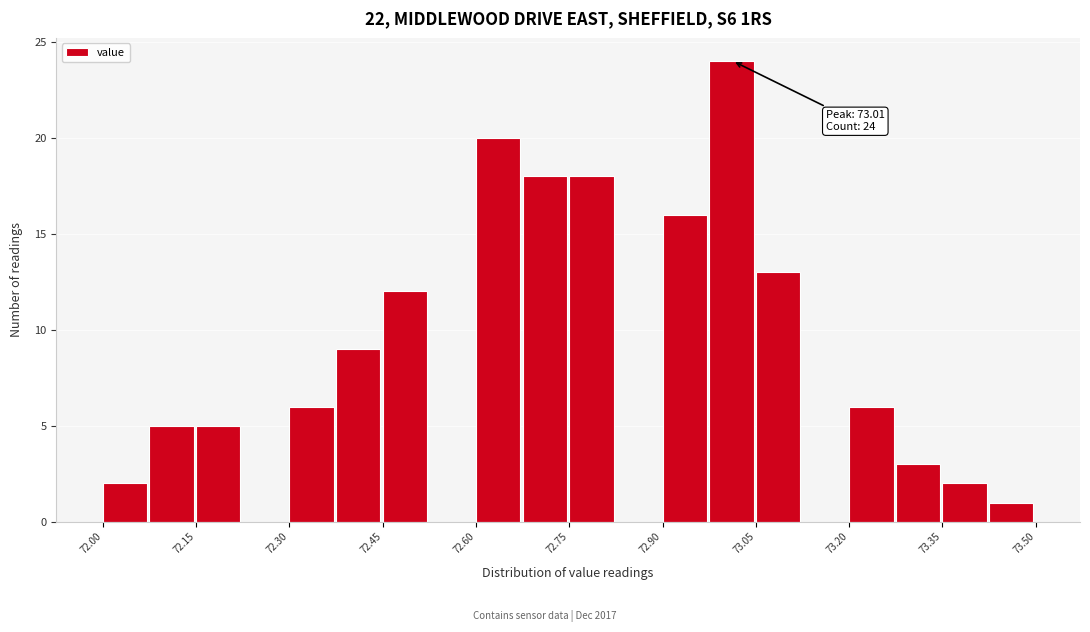

Read against the x-axis, roughly where is the centre of the tallest bar?

73.02